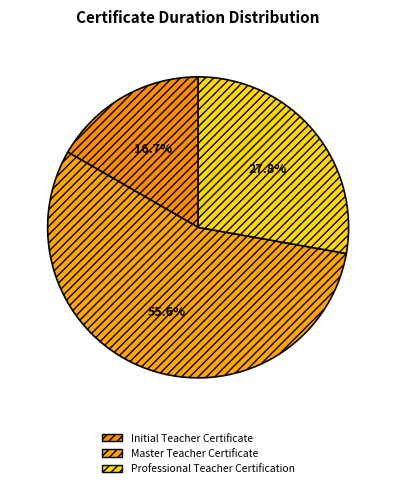

What percentage is the Professional Teacher Certification slice, to the nearest percent?

28%